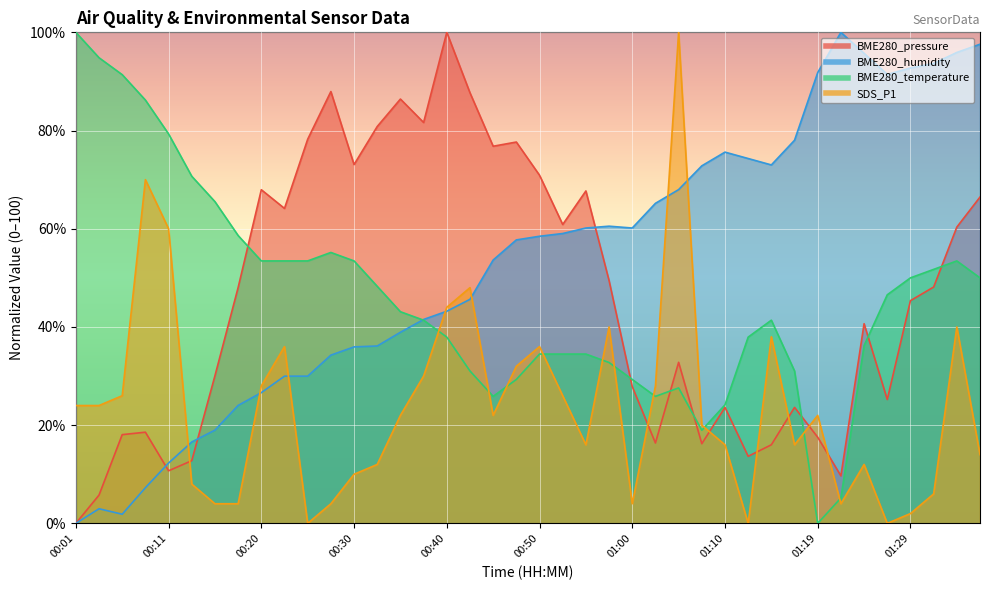

Which series has the largest total across all categories?

BME280_humidity